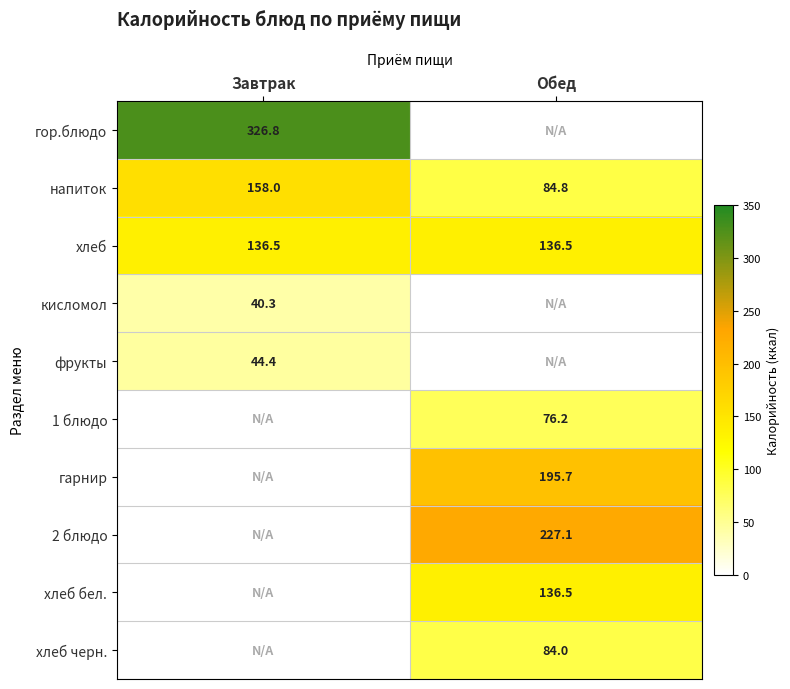

What is the average value of the хлеб series?

136.5